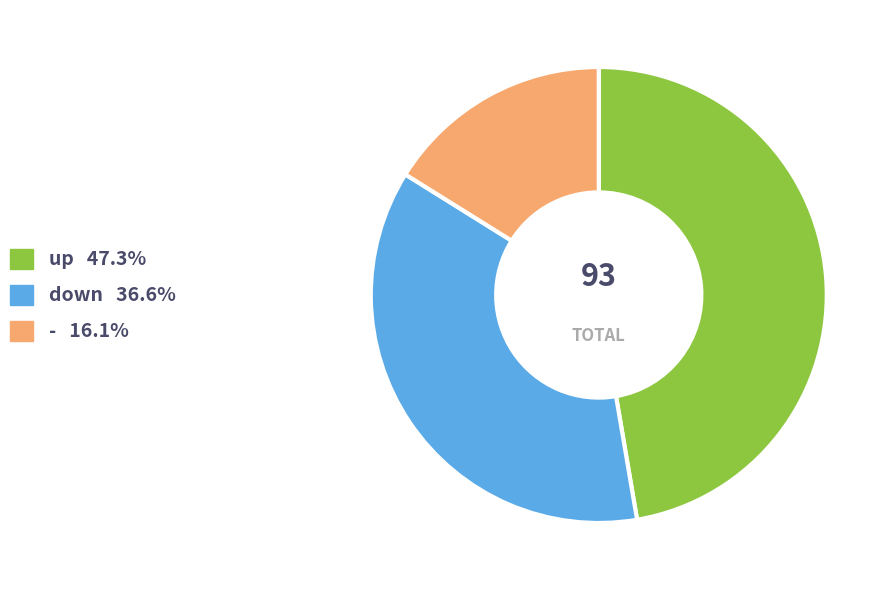

Which category has the smallest portion of the pie?

-